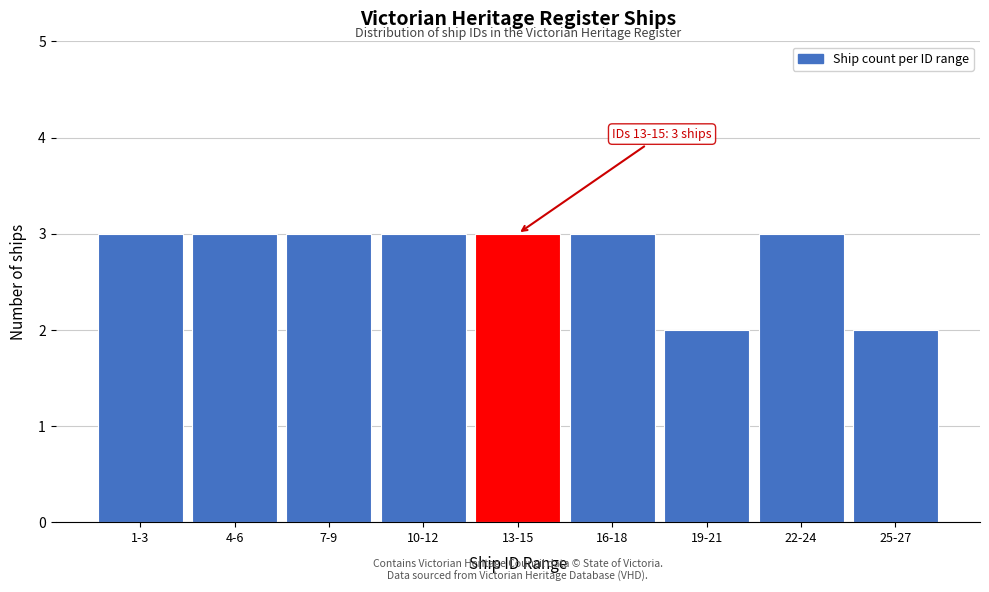

Reading left to right, transcribe all the data shown in this chart.

3	3	3	3	3	3	2	3	2